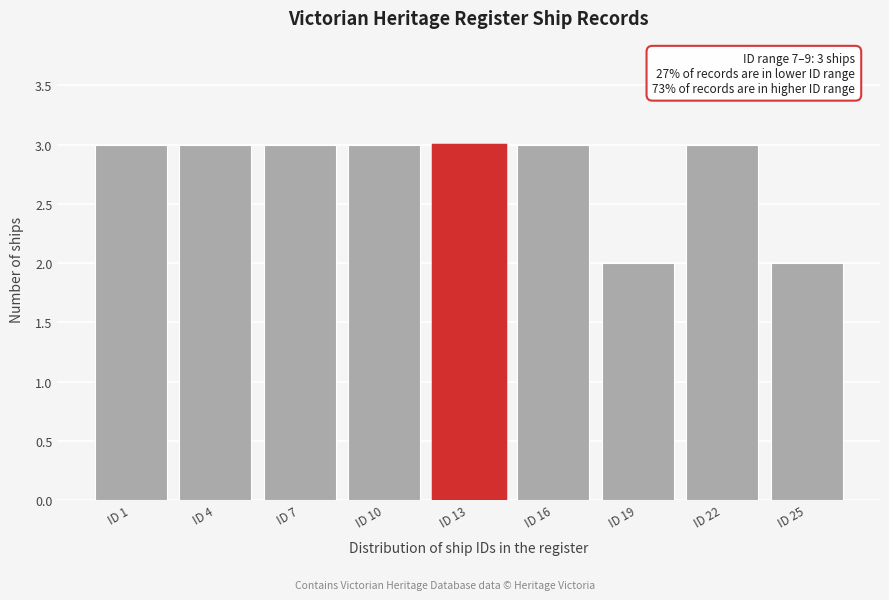

Reading right to left, what are all the values shown in this chart?

ID 25=2	ID 22=3	ID 19=2	ID 16=3	ID 13=3	ID 10=3	ID 7=3	ID 4=3	ID 1=3